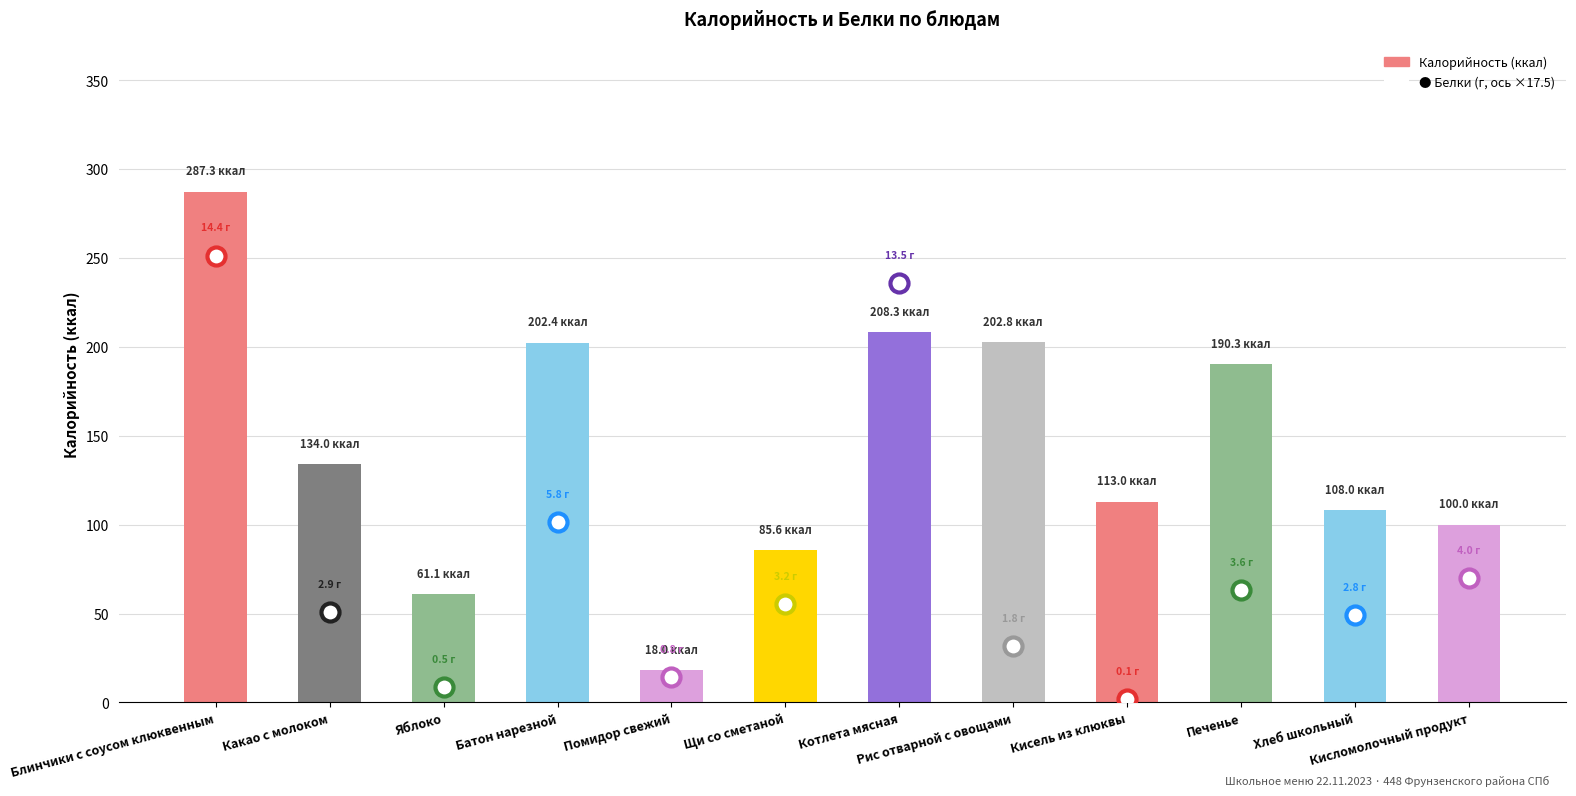

What is the average value?

142.6